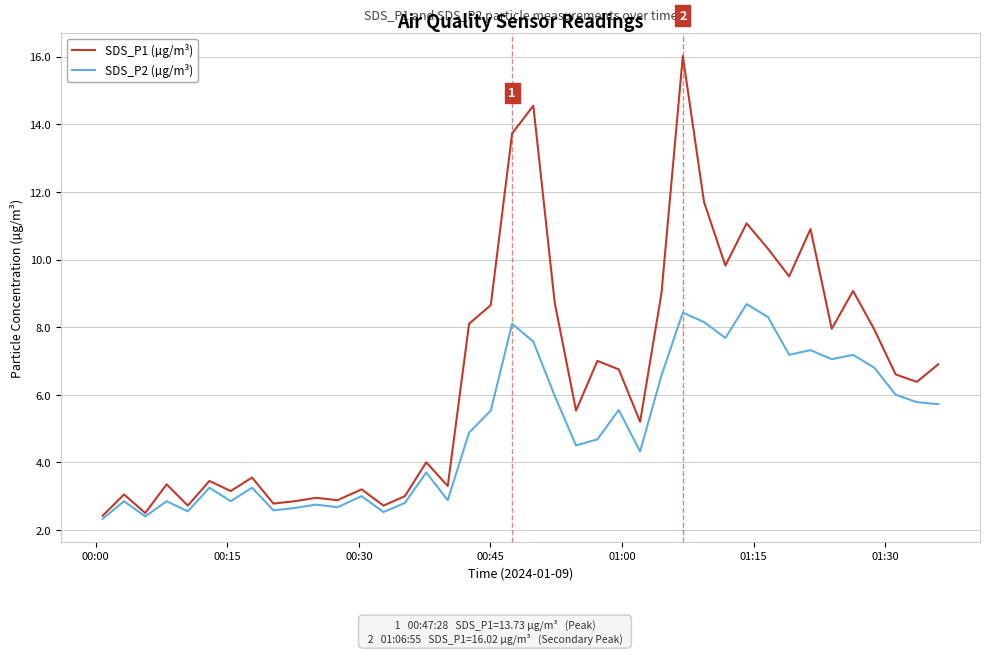

List the series in order of their overall mean, highest first.

SDS_P1 (µg/m³), SDS_P2 (µg/m³)